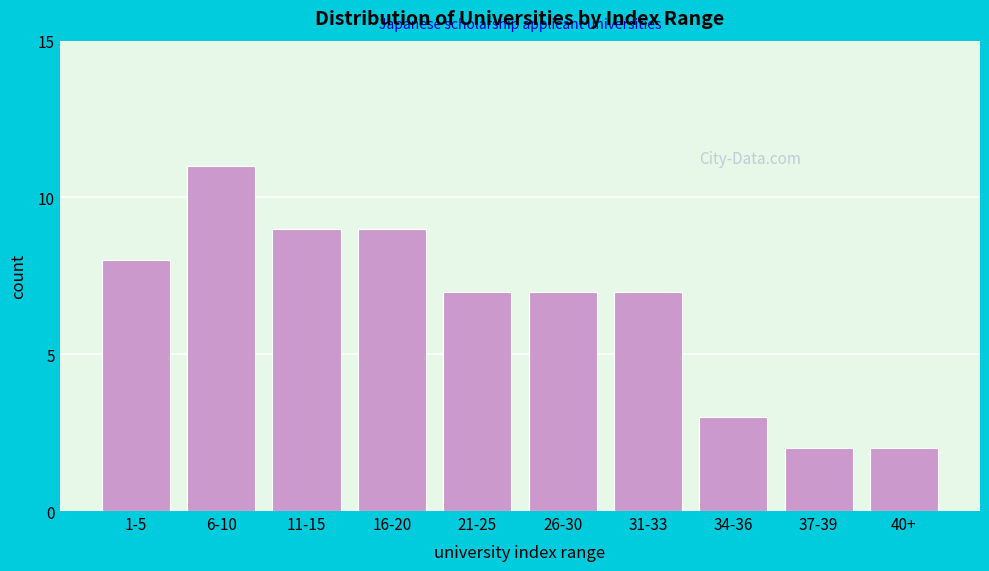

Reading right to left, what are all the values shown in this chart?

40+=2	37-39=2	34-36=3	31-33=7	26-30=7	21-25=7	16-20=9	11-15=9	6-10=11	1-5=8